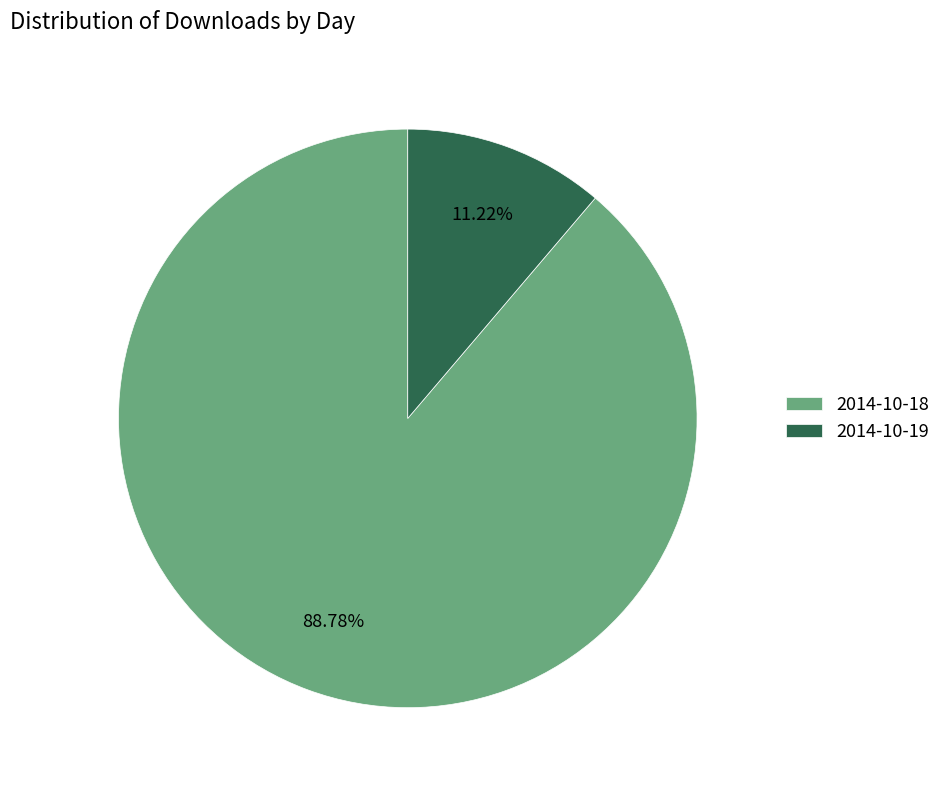

To the nearest percent, what portion does 2014-10-19 represent?

11%